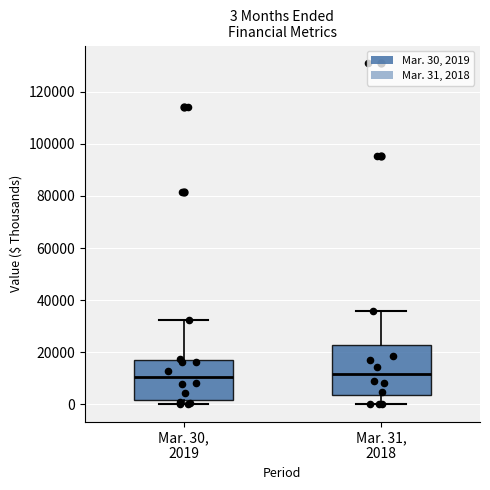

Which box is the tallest, from its lower edge to its upper edge?

Mar. 31, 2018